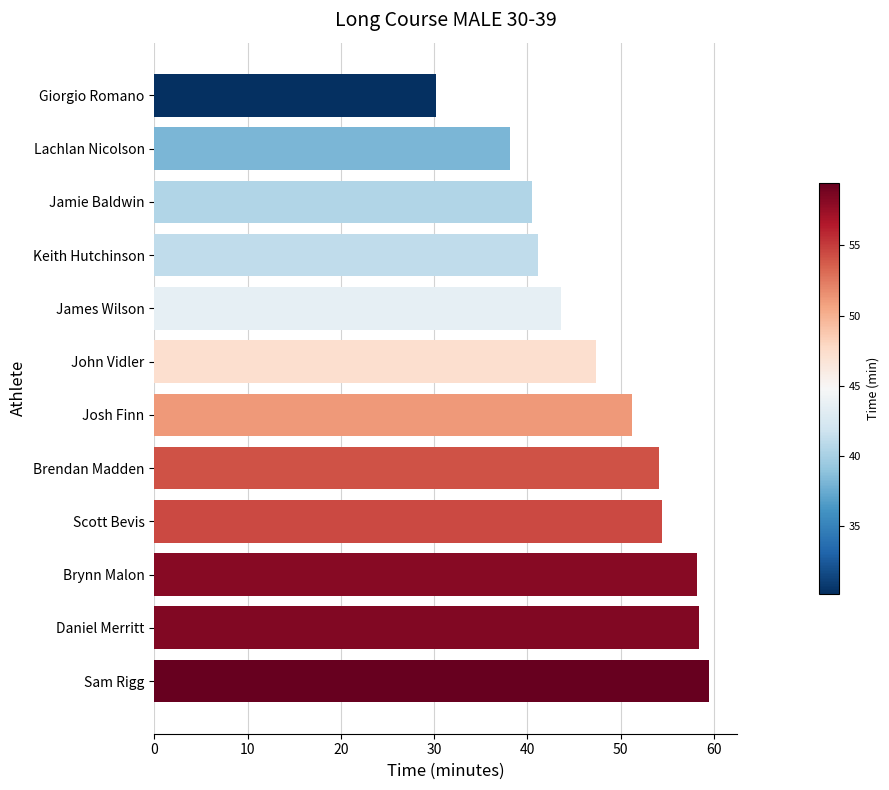

Are the bars horizontal?

Yes